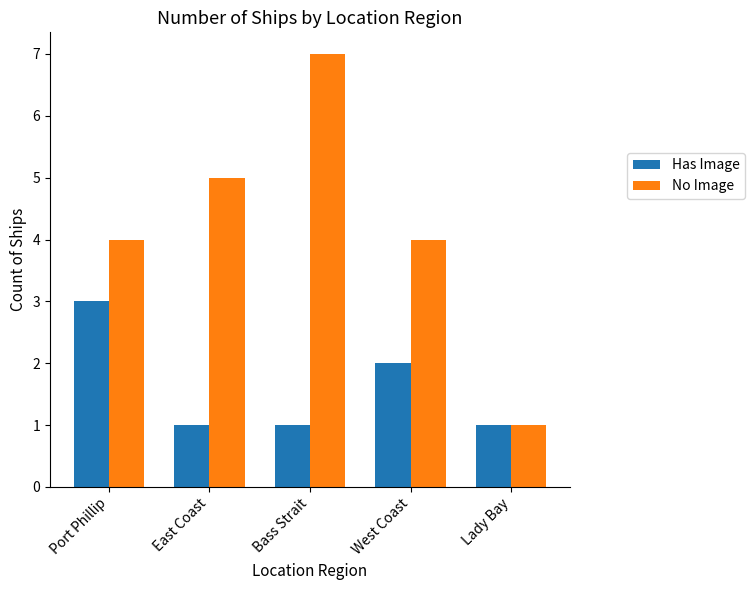

What is the lowest value of the Has Image series?

1